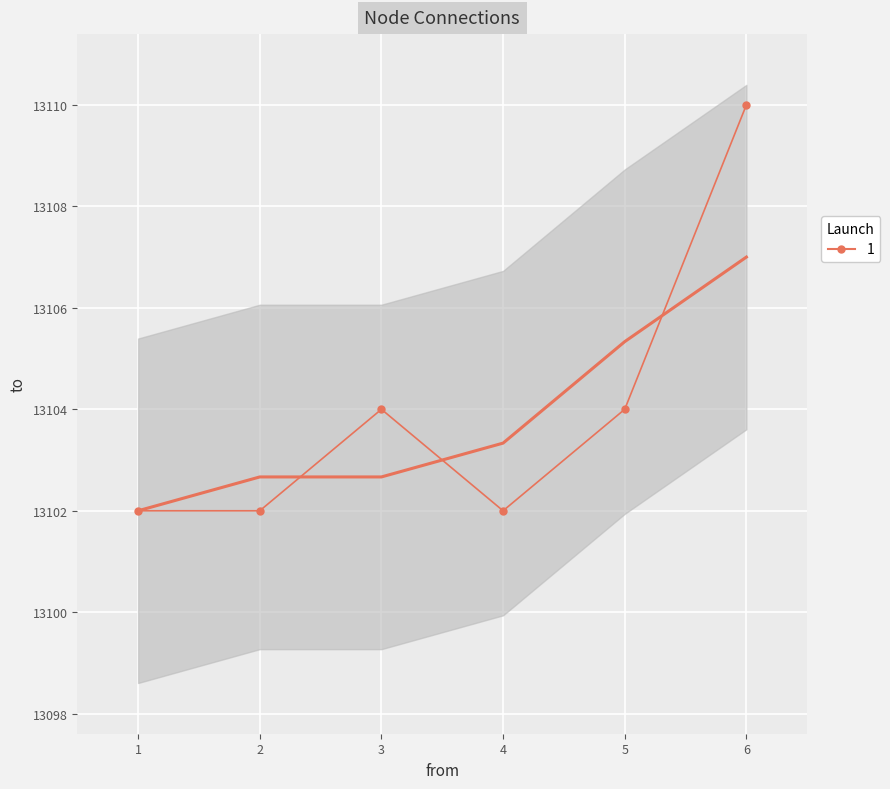

What is the difference between the second highest and minimum values?

2